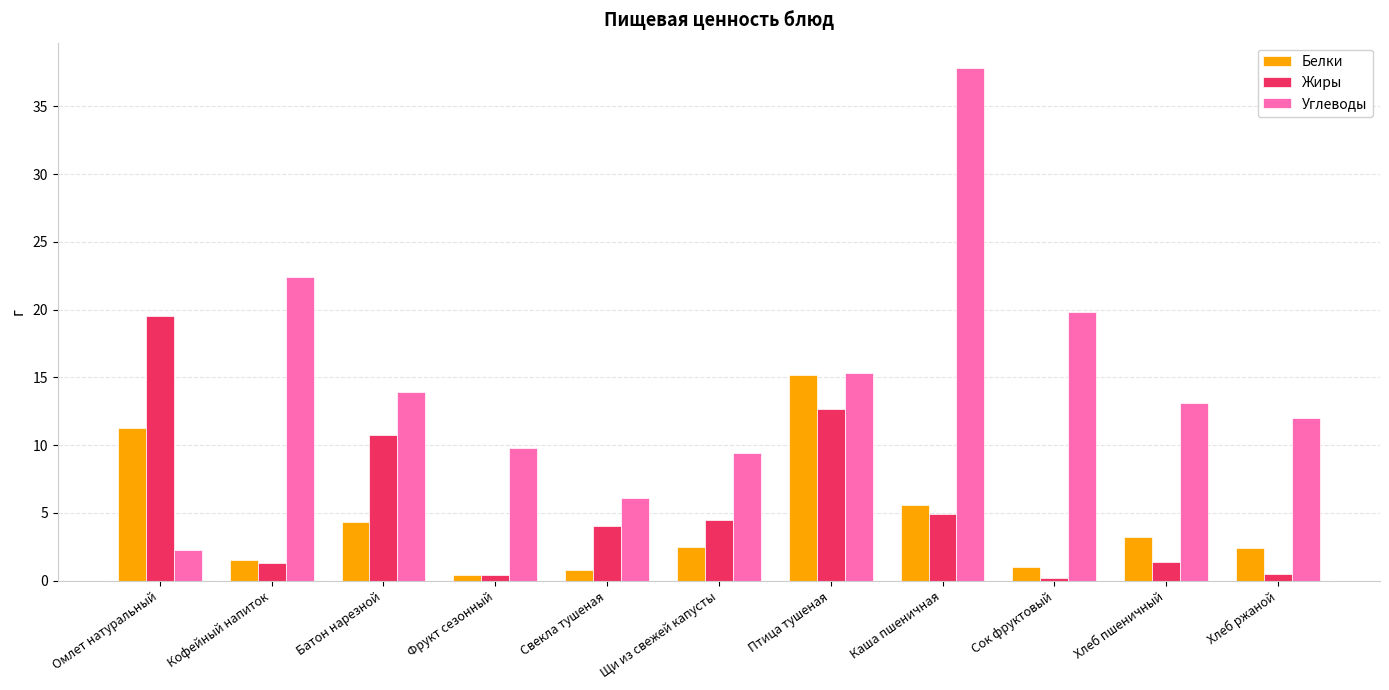

How many bars are there in total?

33